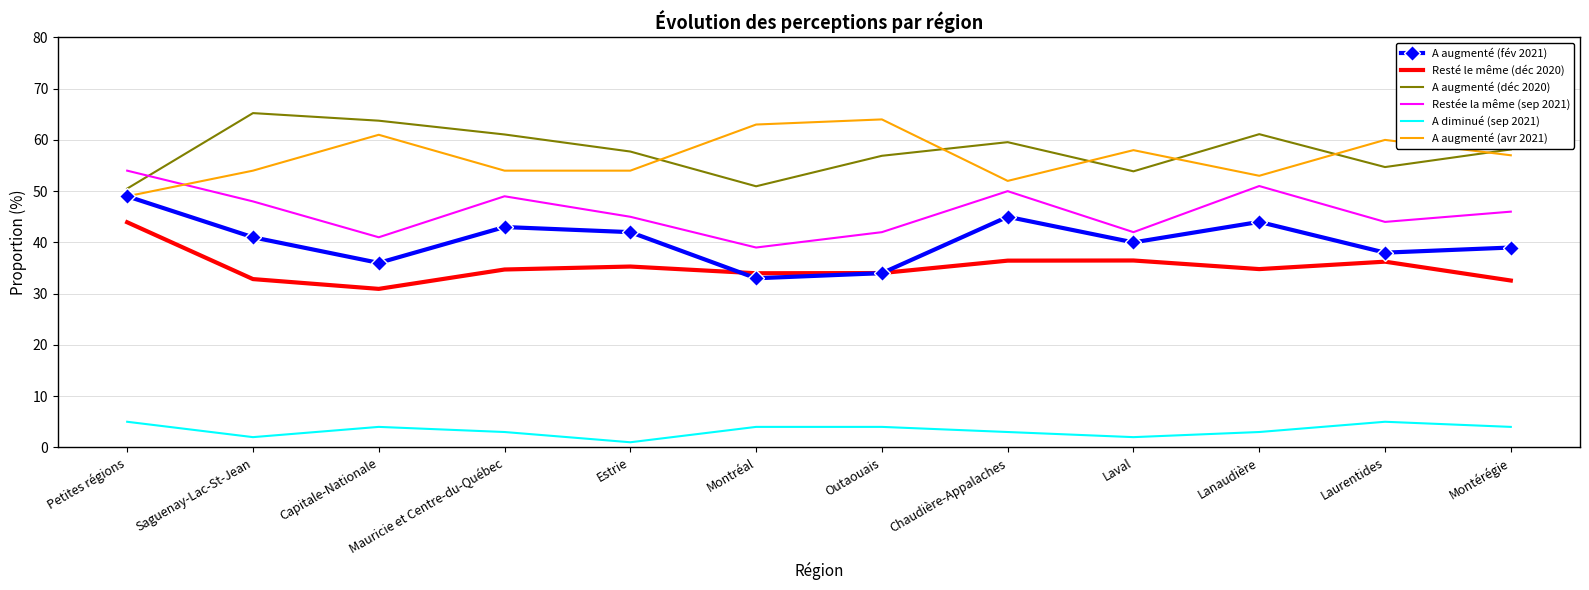

Where is the first local maximum for A augmenté (avr 2021)?

Capitale-Nationale